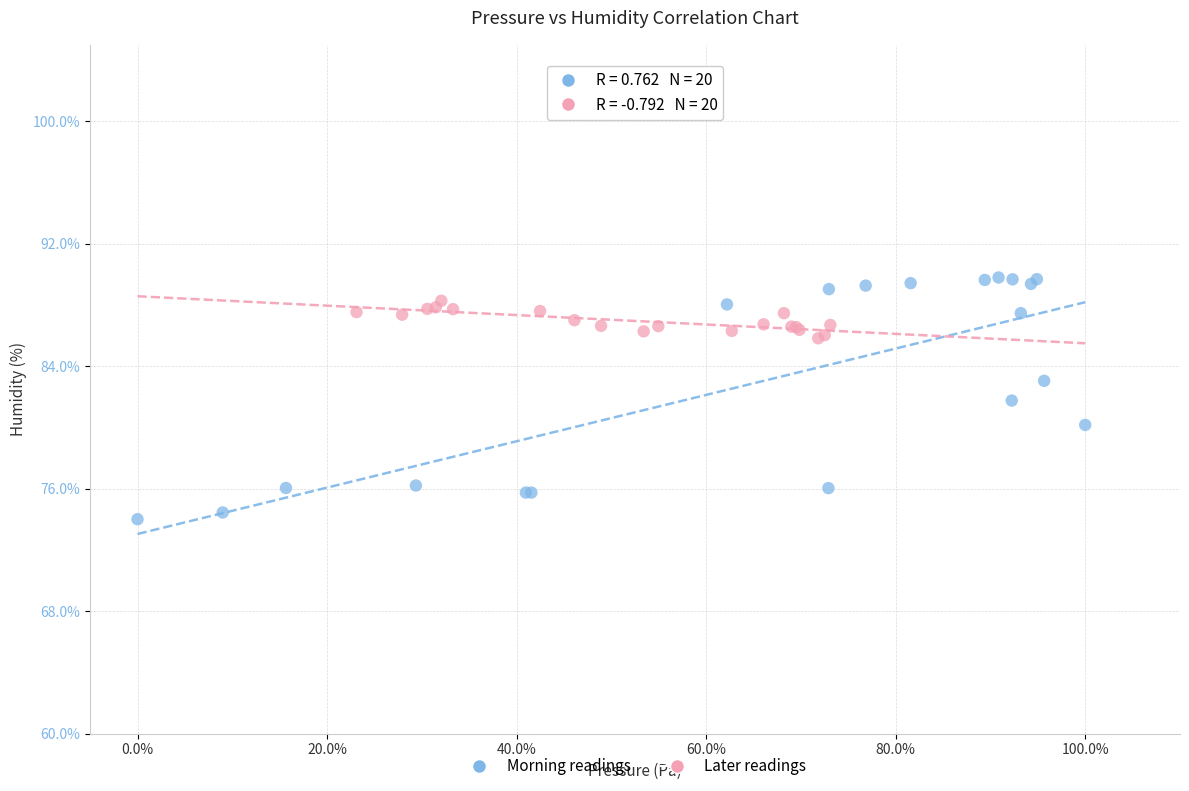

Which series has the widest spread of Y values?

Morning readings